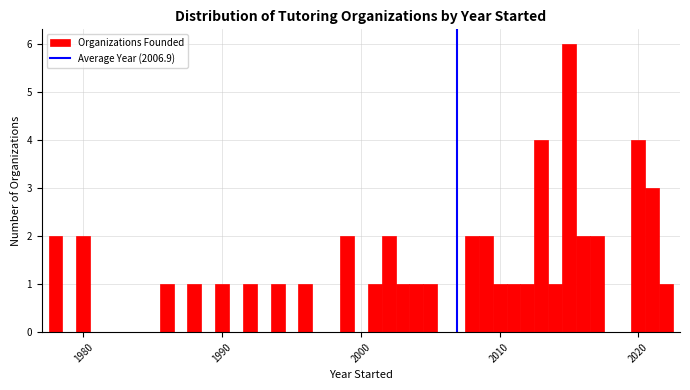

Around what value on the x-axis is the tallest bar? Give the approximate position of its centre, as read against the axis.

2015